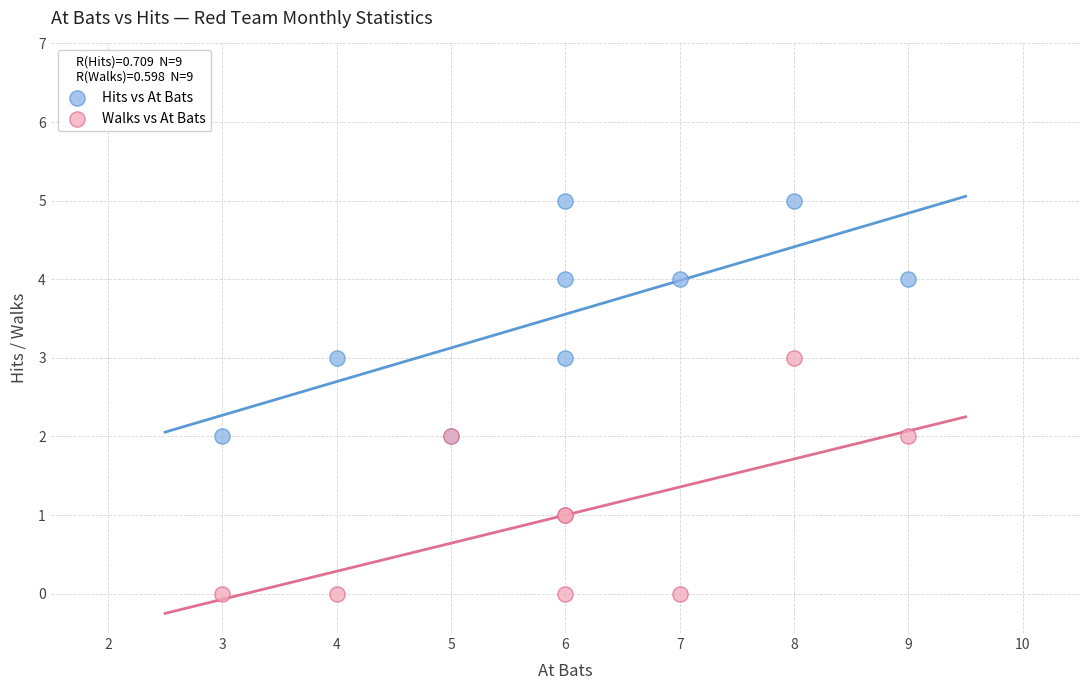

What are all the series names shown in the legend?

Hits vs At Bats, Walks vs At Bats